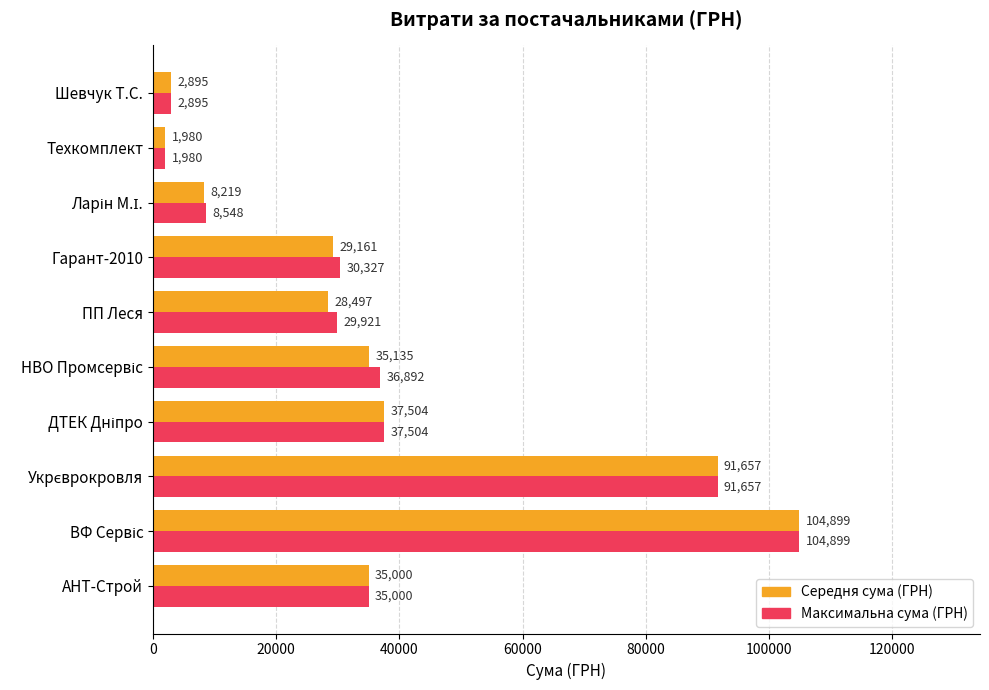

What is the smallest value displayed?

1980.0